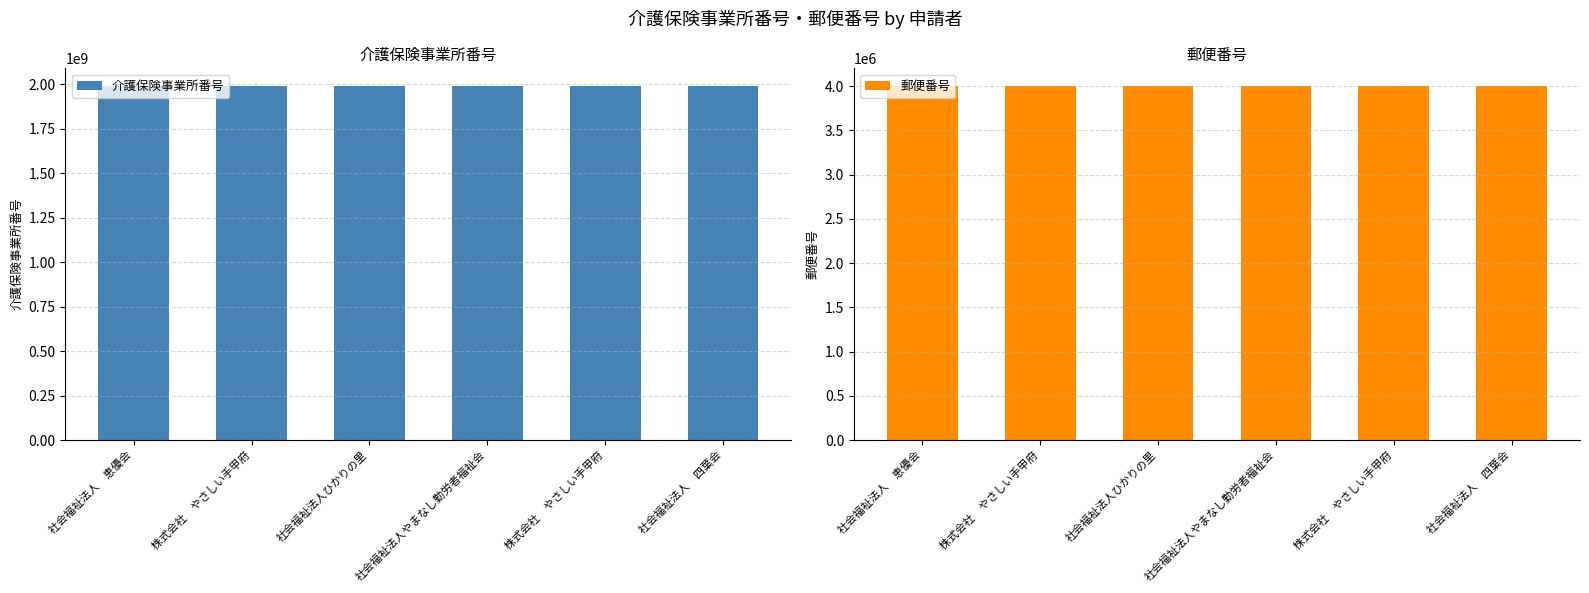

At which category is the sum across all series the highest?

社会福祉法人　四葉会